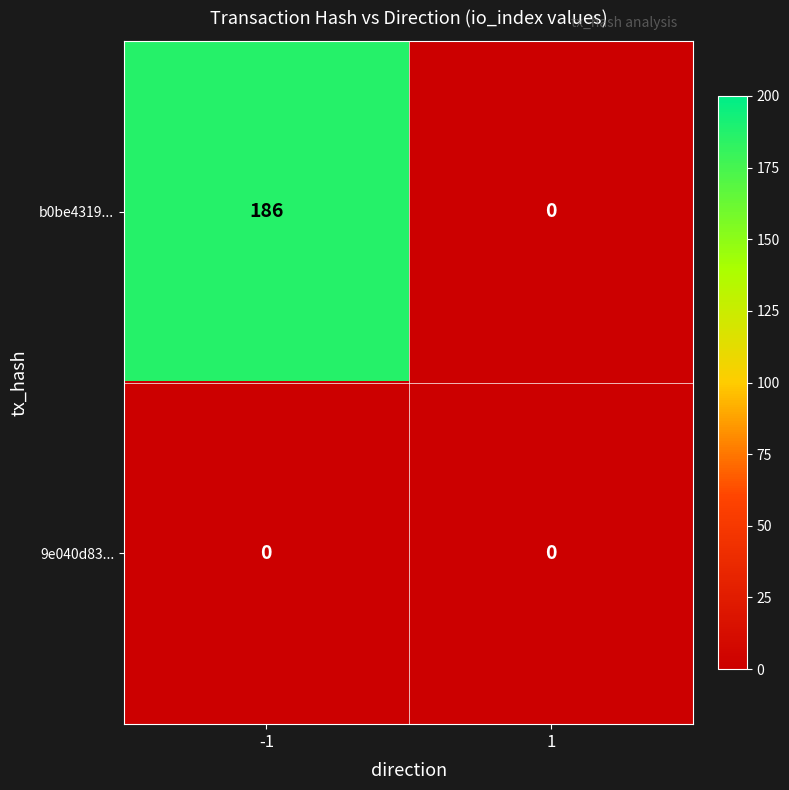

Which series has the widest spread of values?

b0be4319...